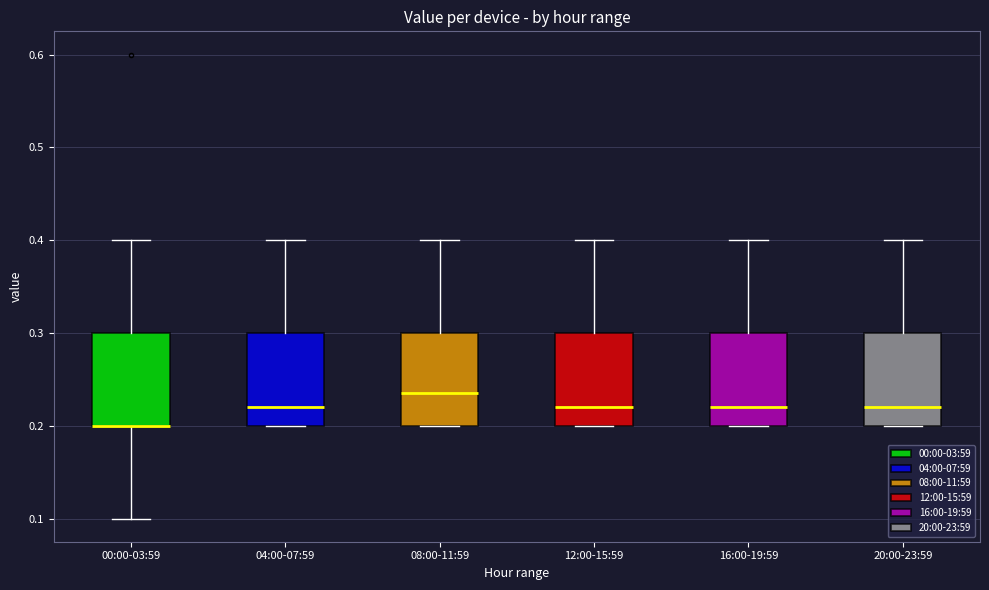

Where does the upper whisker of the box for 20:00-23:59 end on the y-axis? The values are not printed on the chart, so give them approximately, as read against the axis.

0.40